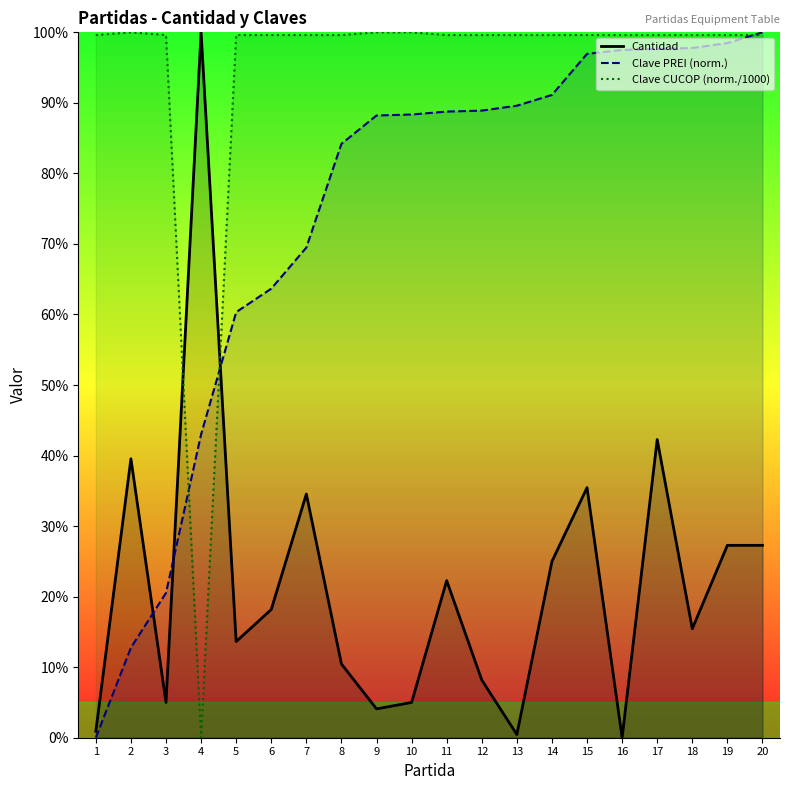

What is the spread (max minus min) of values at 20?

72.7